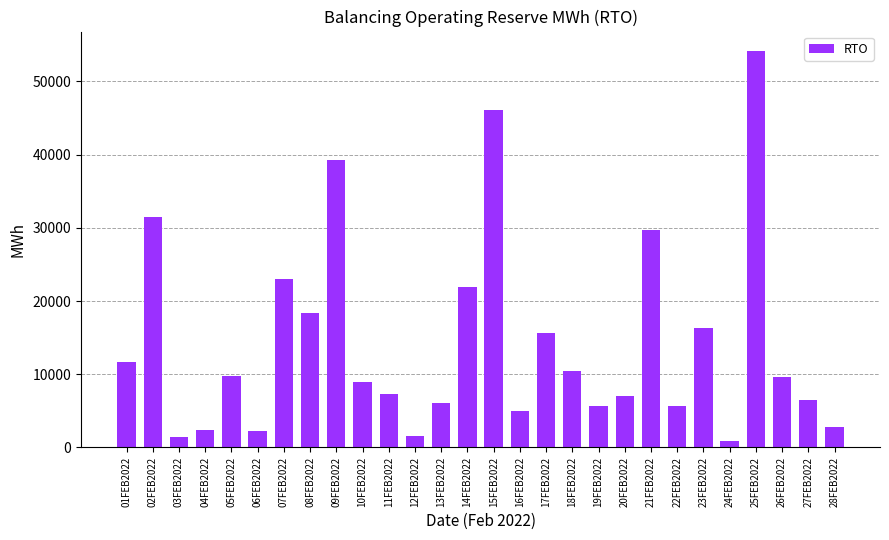

At which label is the value closest to 27473?

21FEB2022